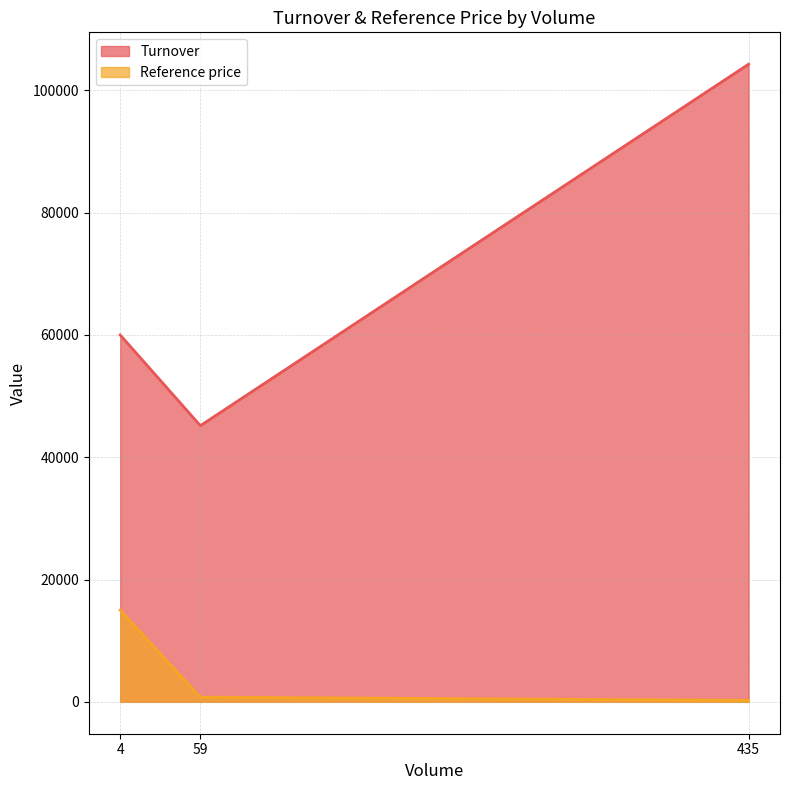

At how many categories does at least one series exceed 60740?

1